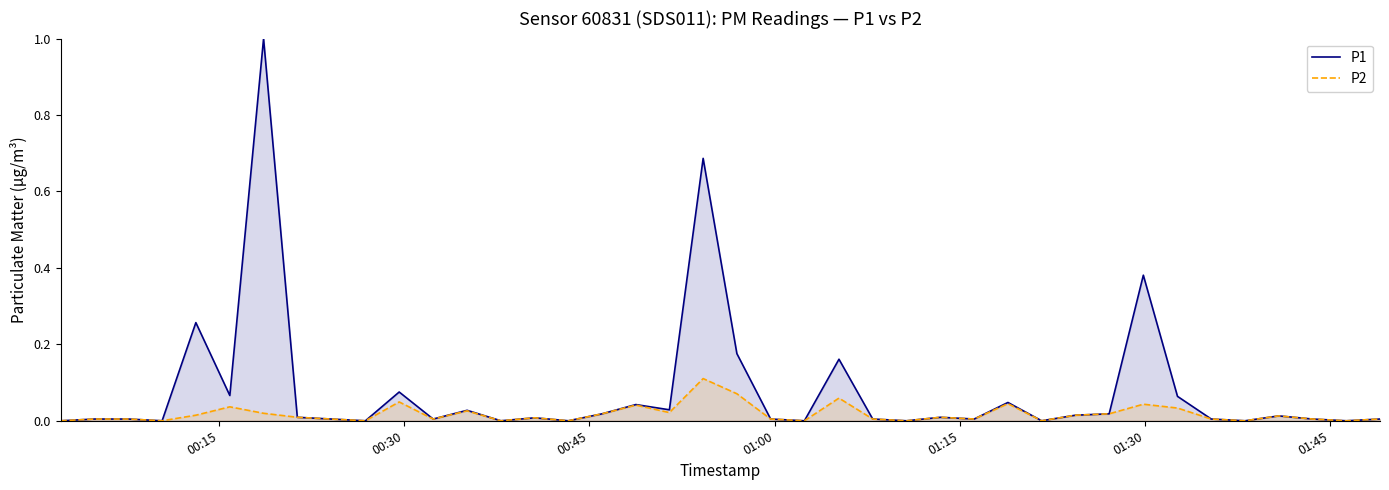

Which series has the largest total across all categories?

P1